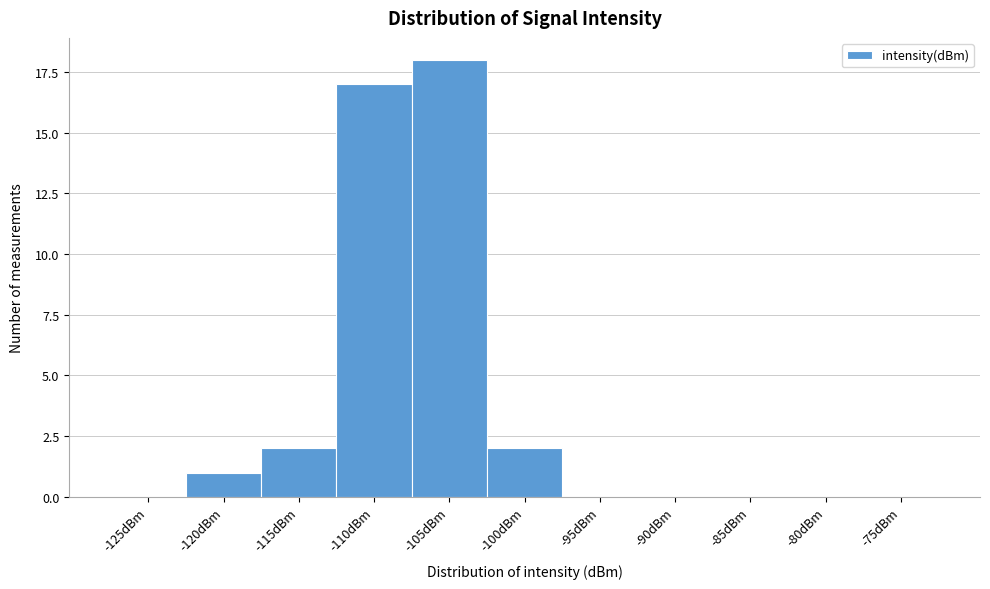

Reading right to left, transcribe all the data shown in this chart.

-75dBm=0	-80dBm=0	-85dBm=0	-90dBm=0	-95dBm=0	-100dBm=2	-105dBm=18	-110dBm=17	-115dBm=2	-120dBm=1	-125dBm=0